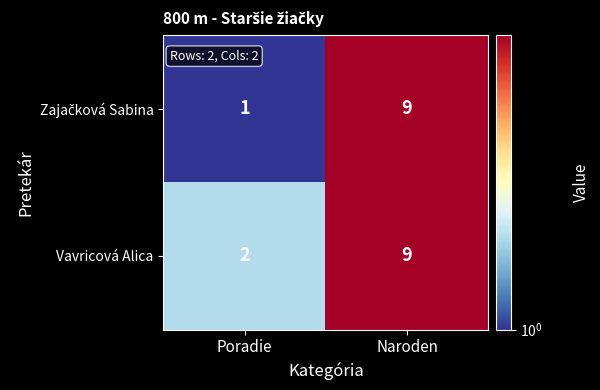

What is the difference between the maximum and minimum values in the Vavricová Alica series?

7